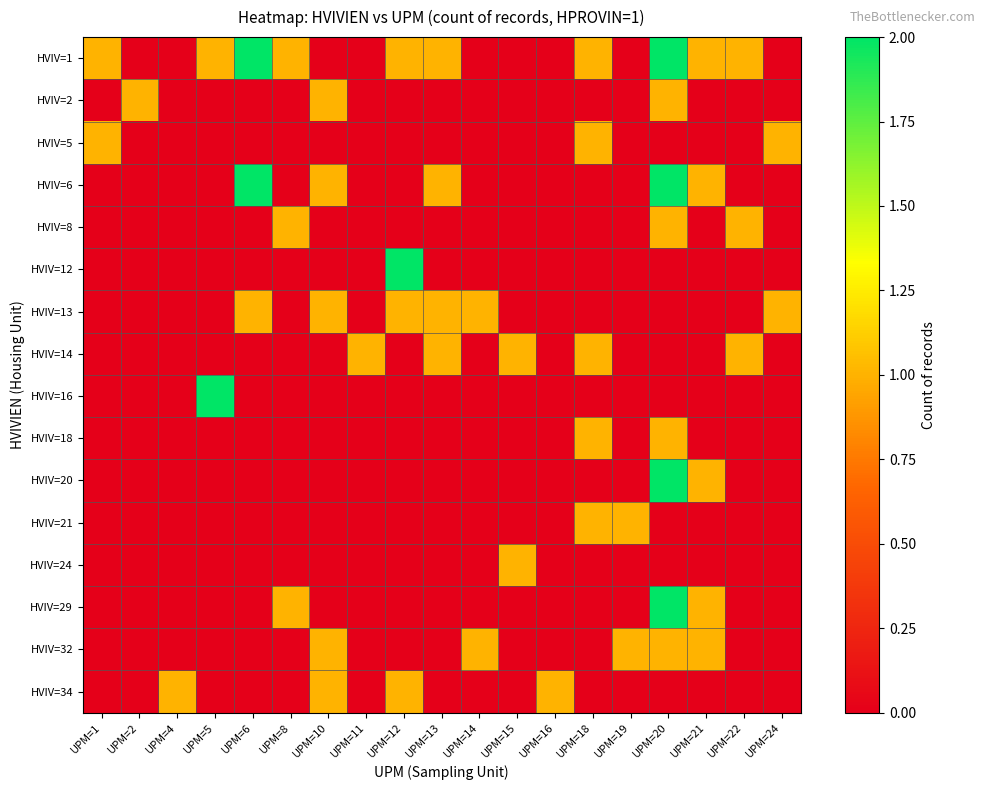

At UPM=16, list the series in order from smallest to largest.

HVIV=1, HVIV=2, HVIV=5, HVIV=6, HVIV=8, HVIV=12, HVIV=13, HVIV=14, HVIV=16, HVIV=18, HVIV=20, HVIV=21, HVIV=24, HVIV=29, HVIV=32, HVIV=34